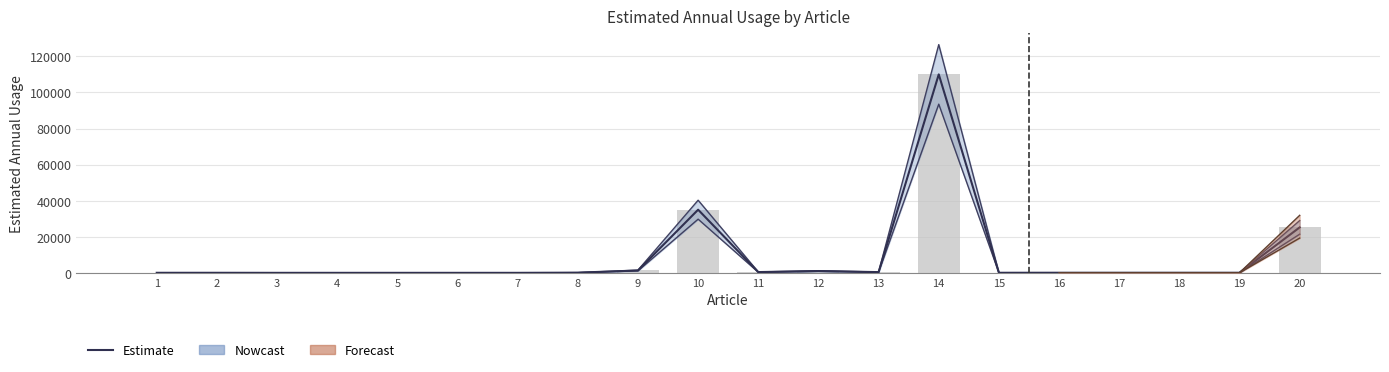

Reading left to right, transcribe all the data shown in this chart.

1=28	2=30	3=2	4=2	5=2	6=2	7=2	8=100	9=1300	10=35000	11=420	12=1000	13=400	14=110000	15=40	16=60	17=60	18=60	19=60	20=25200